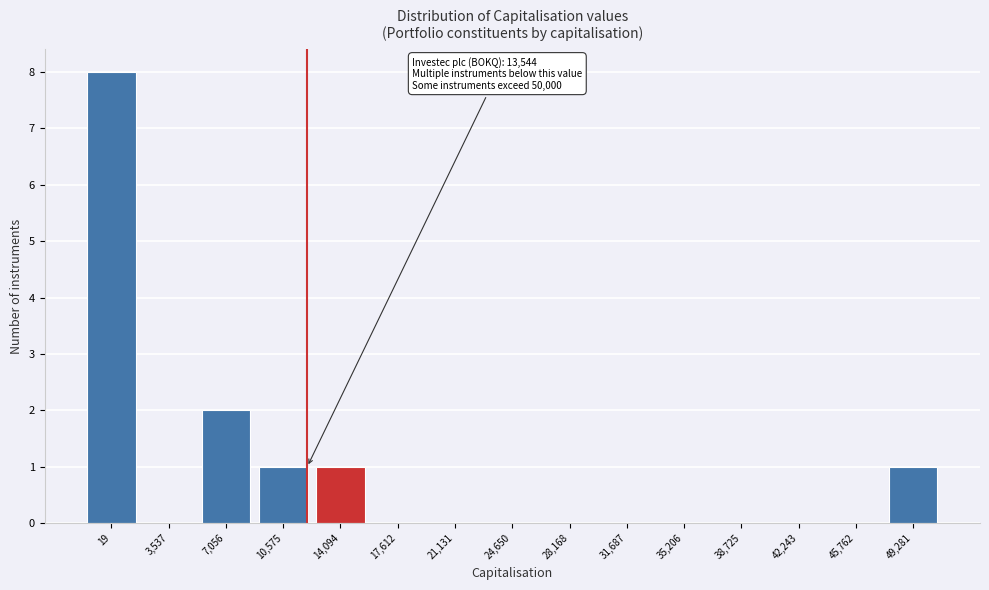

Reading right to left, list all the values displayed in this chart.

49,281=1	45,762=0	42,243=0	38,725=0	35,206=0	31,687=0	28,168=0	24,650=0	21,131=0	17,612=0	14,094=1	10,575=1	7,056=2	3,537=0	19=8